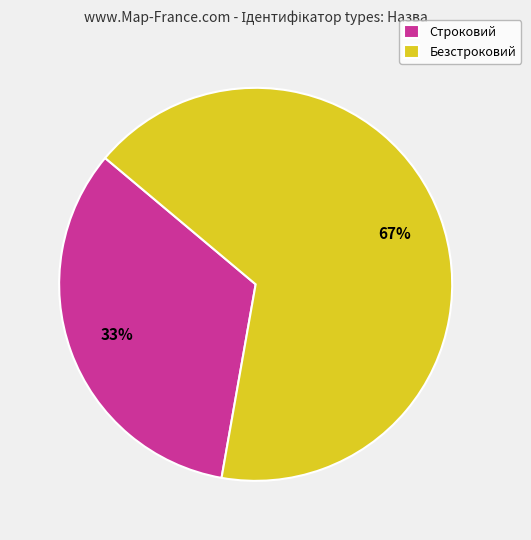

Is it true that Строковий is 20% of the pie?

False